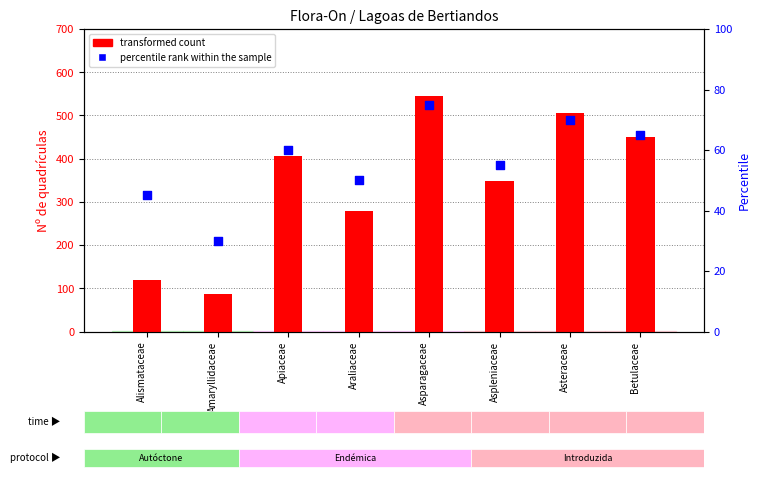

At which category is the sum across all series the highest?

Asparagaceae